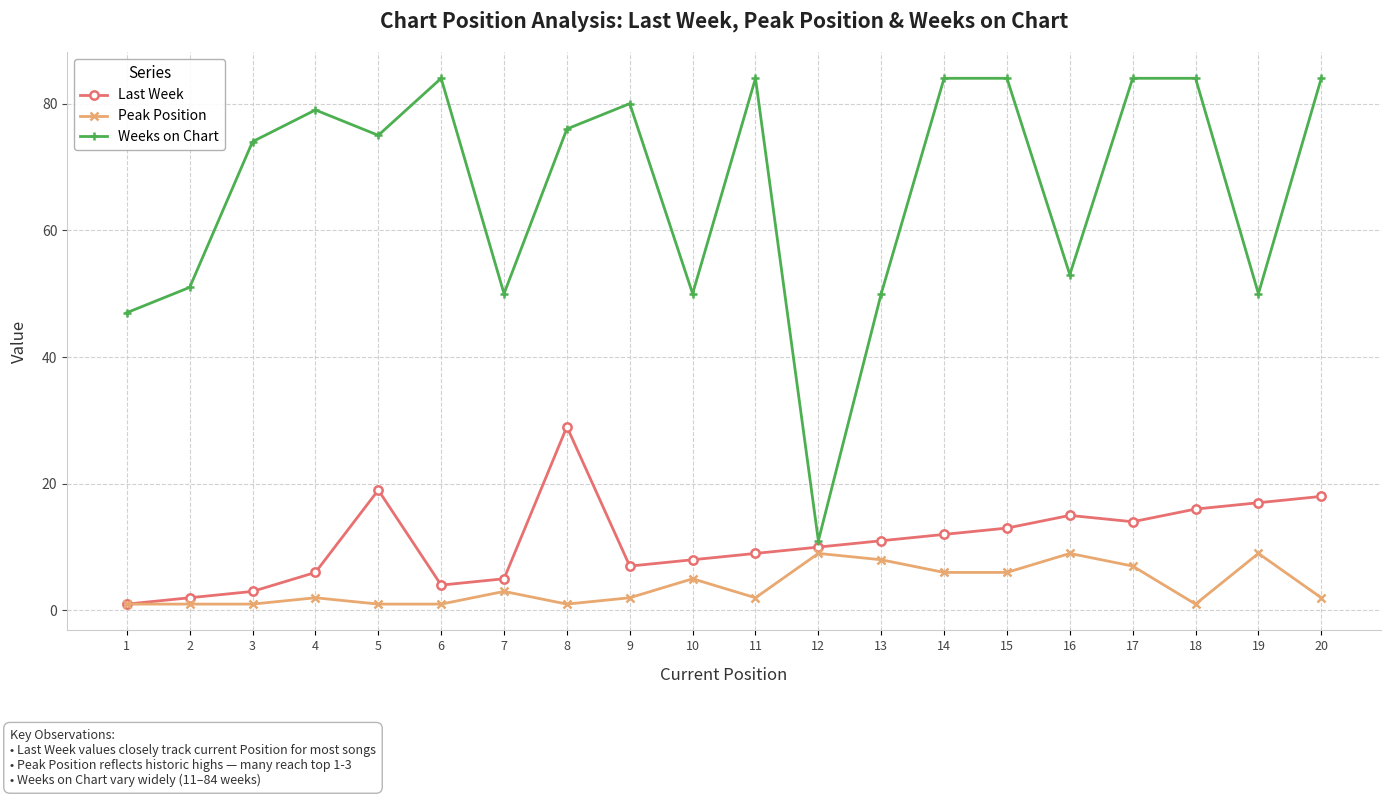

Reading left to right, list all the values displayed in this chart.

Last Week: 1=1	2=2	3=3	4=6	5=19	6=4	7=5	8=29	9=7	10=8	11=9	12=10	13=11	14=12	15=13	16=15	17=14	18=16	19=17	20=18
Peak Position: 1=1	2=1	3=1	4=2	5=1	6=1	7=3	8=1	9=2	10=5	11=2	12=9	13=8	14=6	15=6	16=9	17=7	18=1	19=9	20=2
Weeks on Chart: 1=47	2=51	3=74	4=79	5=75	6=84	7=50	8=76	9=80	10=50	11=84	12=11	13=50	14=84	15=84	16=53	17=84	18=84	19=50	20=84